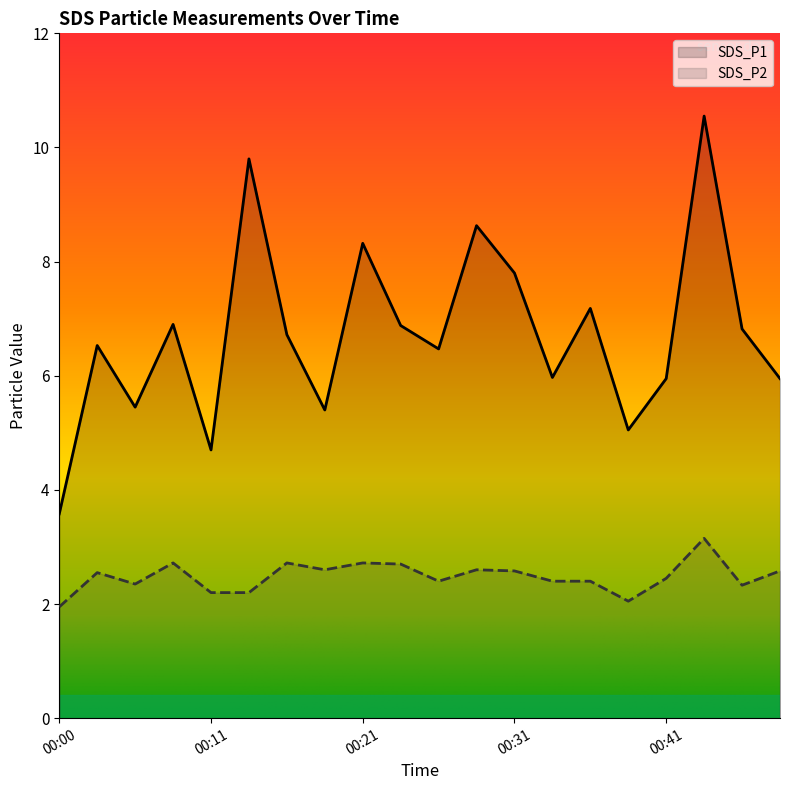

What is the difference between the maximum and second lowest values in the SDS_P2 series?

1.1